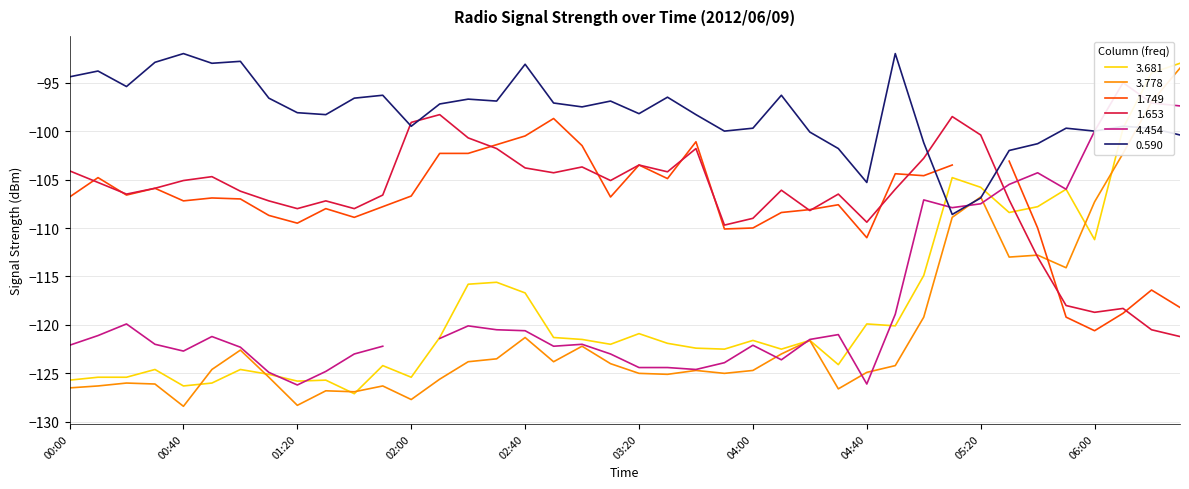

Which has a higher value, 2012/06/09 01:30 or 2012/06/09 01:40?

2012/06/09 01:30